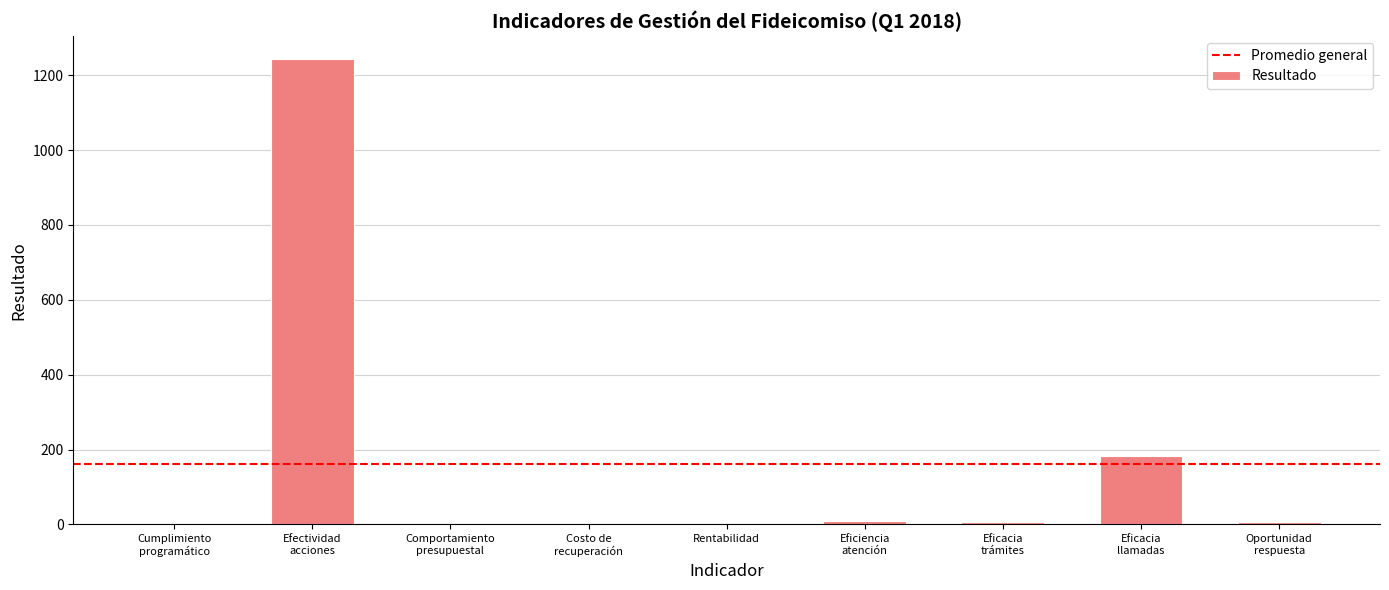

How many data points does each series have?

9